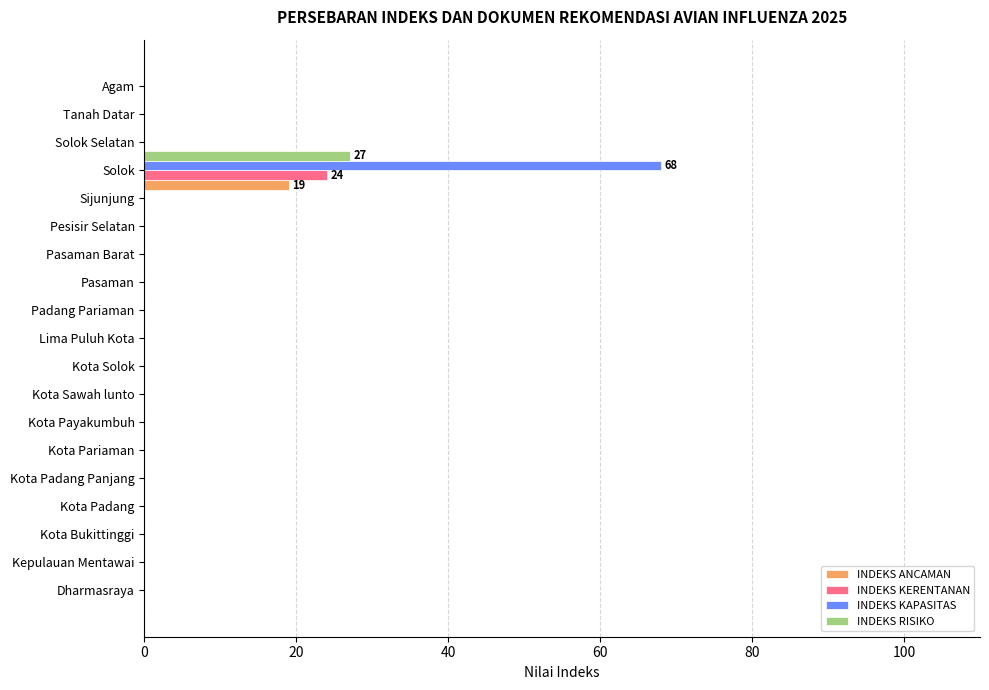

What is the difference between the maximum and second lowest values in the INDEKS KAPASITAS series?

68